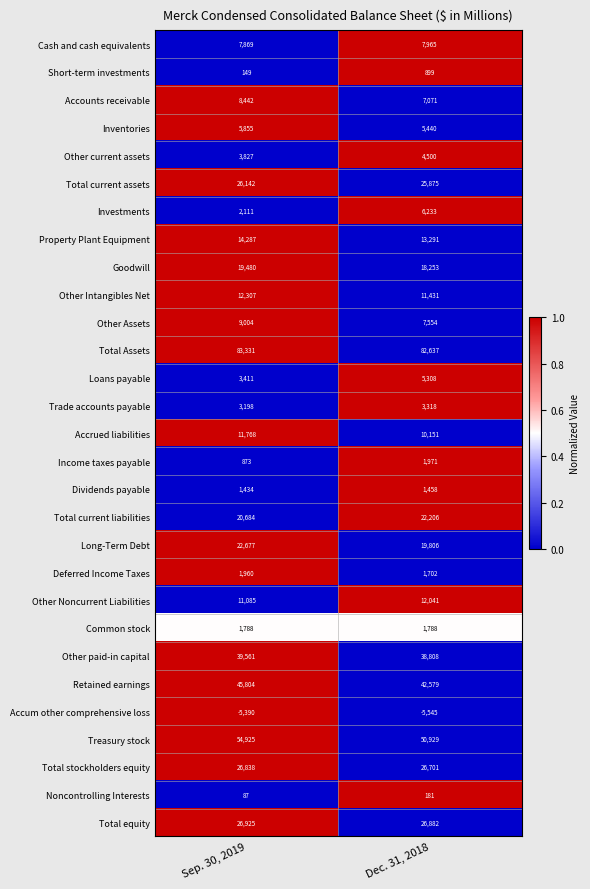

What is the greatest value displayed?

83331